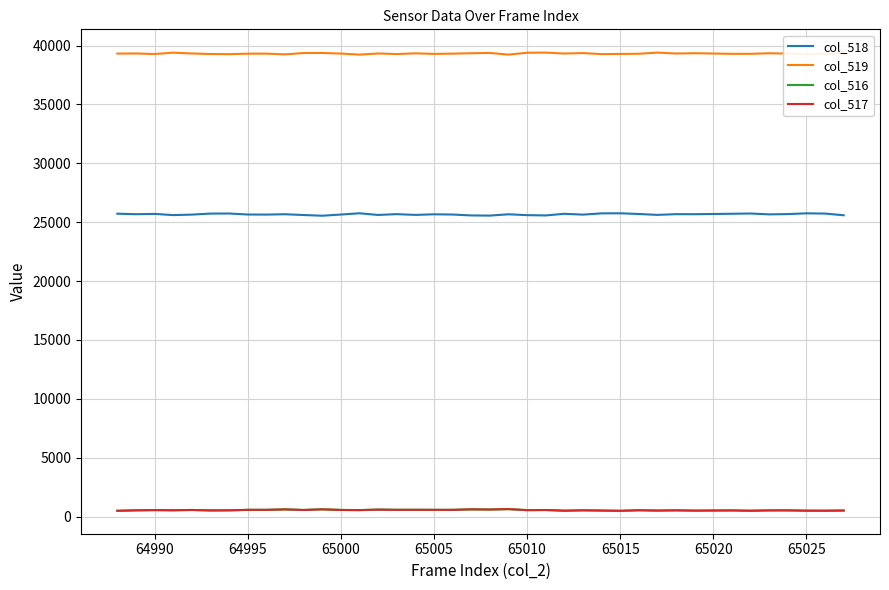

Does the chart have visible grid lines?

Yes